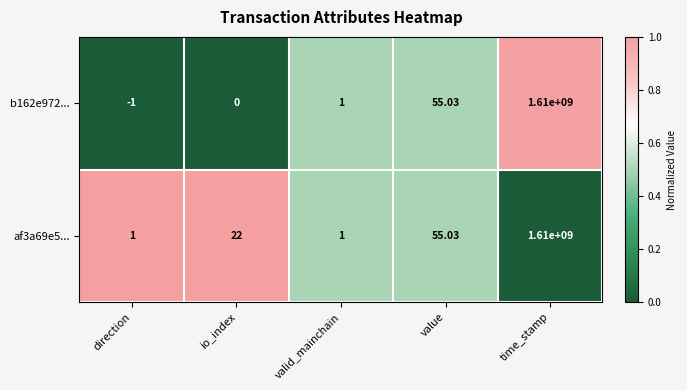

Where is af3a69e5... nearest to the value 805000000?

value